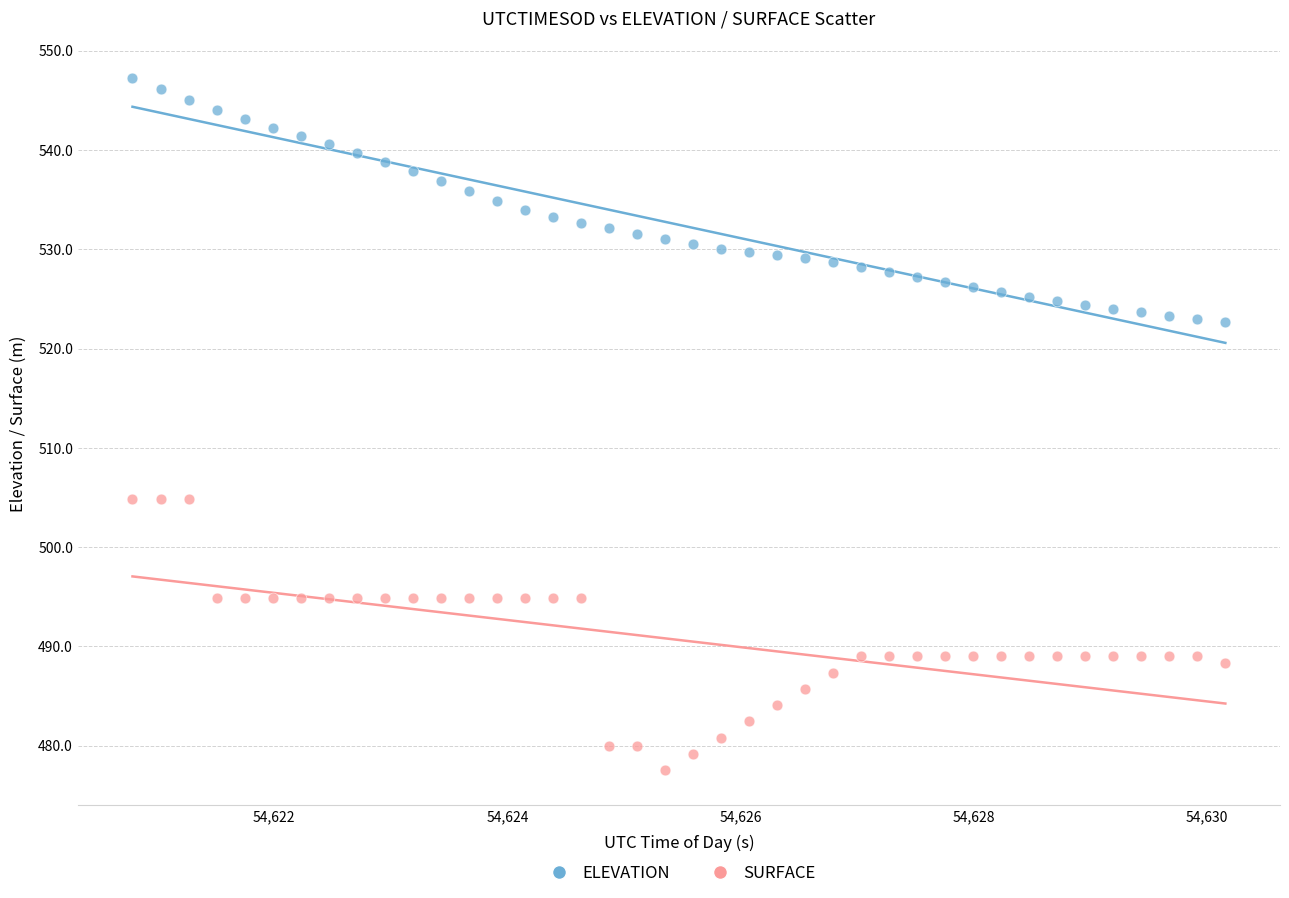

Which series has the widest spread of Y values?

SURFACE